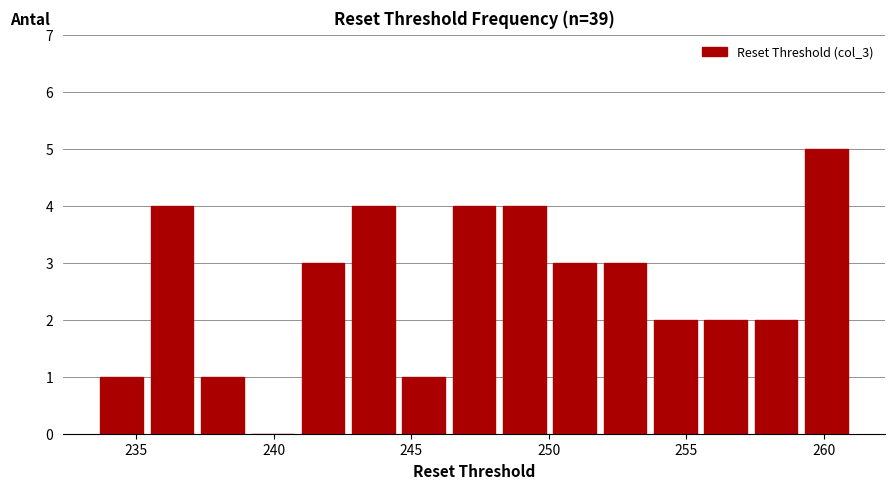

Around what value on the x-axis is the tallest bar? Give the approximate position of its centre, as read against the axis.

260.0